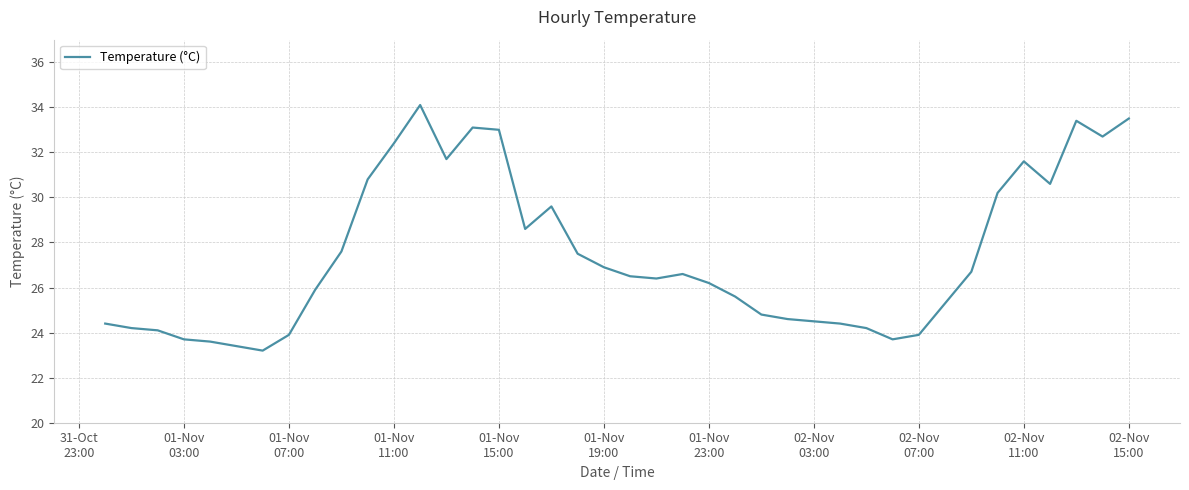

Does the chart have visible grid lines?

Yes